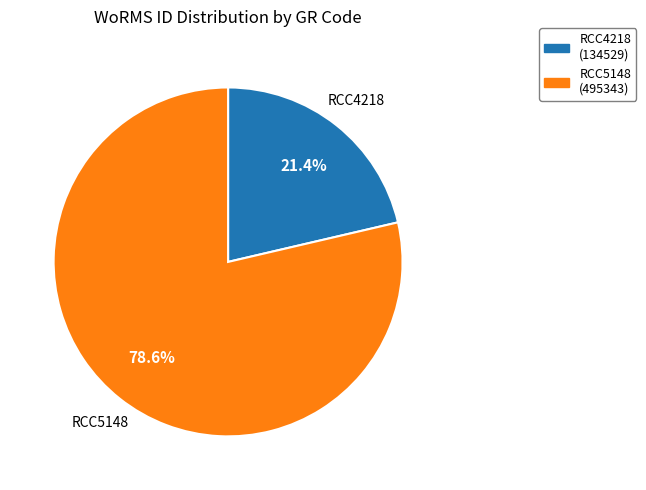

To the nearest percent, what is the combined percentage of RCC5148 and RCC4218?

100%